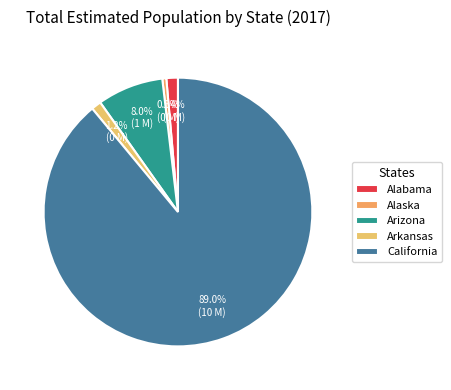

To the nearest percent, what is the difference between the Alaska and California slice percentages?

88%